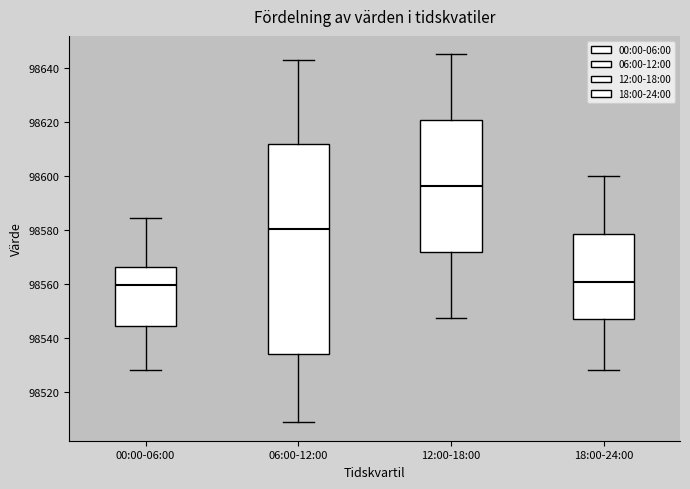

Reading left to right, read every box against the y-axis: the position of its median line, the range the box covers, and the ends of its whiskers. The values are not printed on the chart, so give them approximately, as read against the axis.

00:00-06:00: median 98560, box 98544 to 98566, whiskers 98528 to 98584
06:00-12:00: median 98580, box 98534 to 98612, whiskers 98508 to 98642
12:00-18:00: median 98596, box 98572 to 98620, whiskers 98548 to 98646
18:00-24:00: median 98560, box 98546 to 98578, whiskers 98528 to 98600